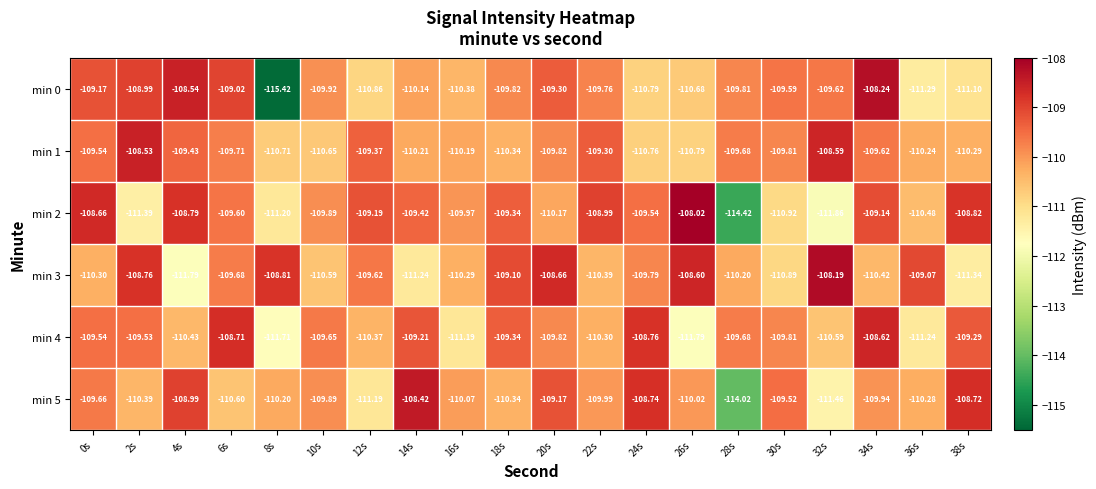

Is the value of min 0 at 26s greater than the value of min 2 at 30s?

Yes